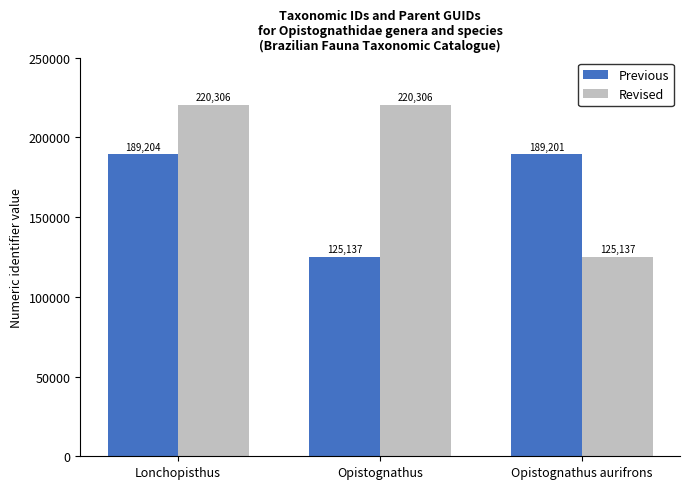

How many values in the Revised series are below 220306?

1